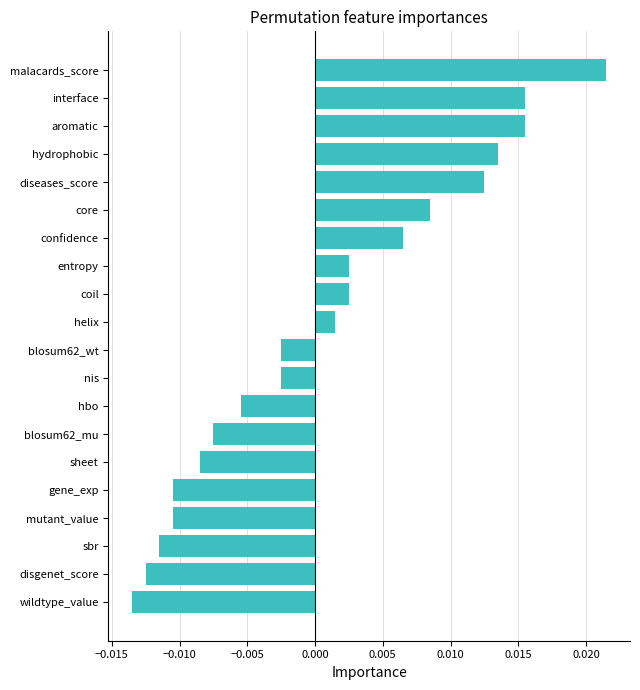

Between mutant_value and nis, which is larger?

nis